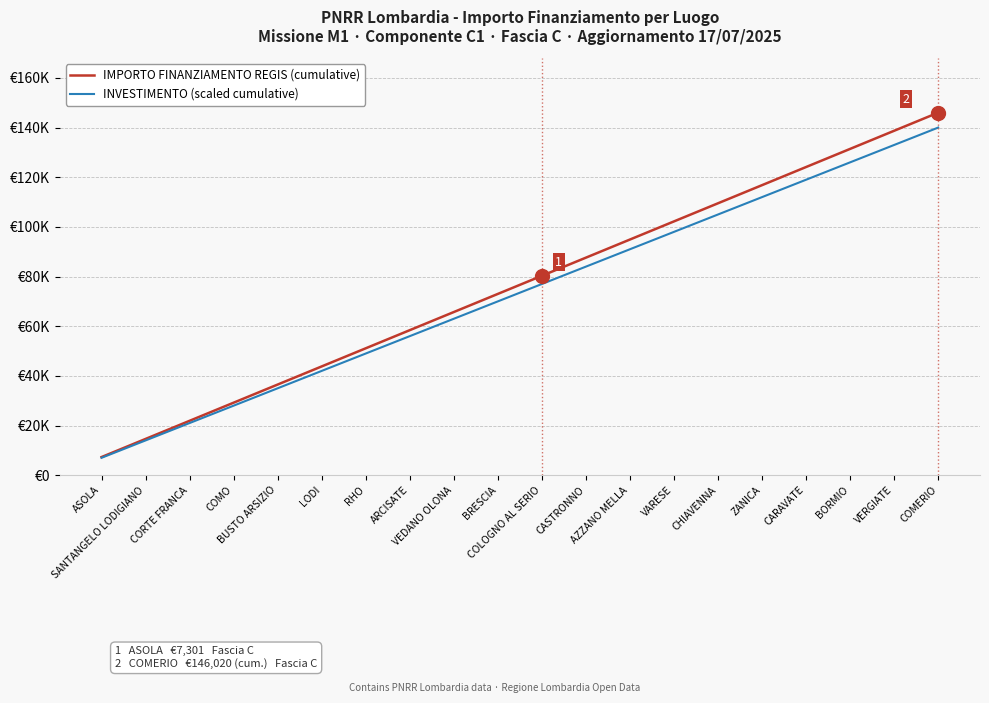

What is the difference between the maximum and minimum values in the INVESTIMENTO (scaled cumulative) series?

133000.0